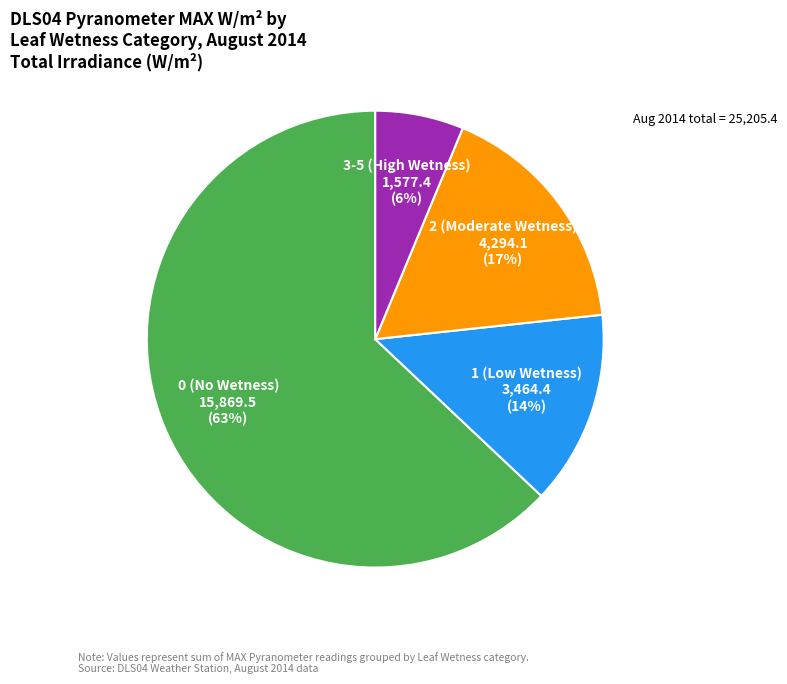

Does any single category account for the majority?

Yes